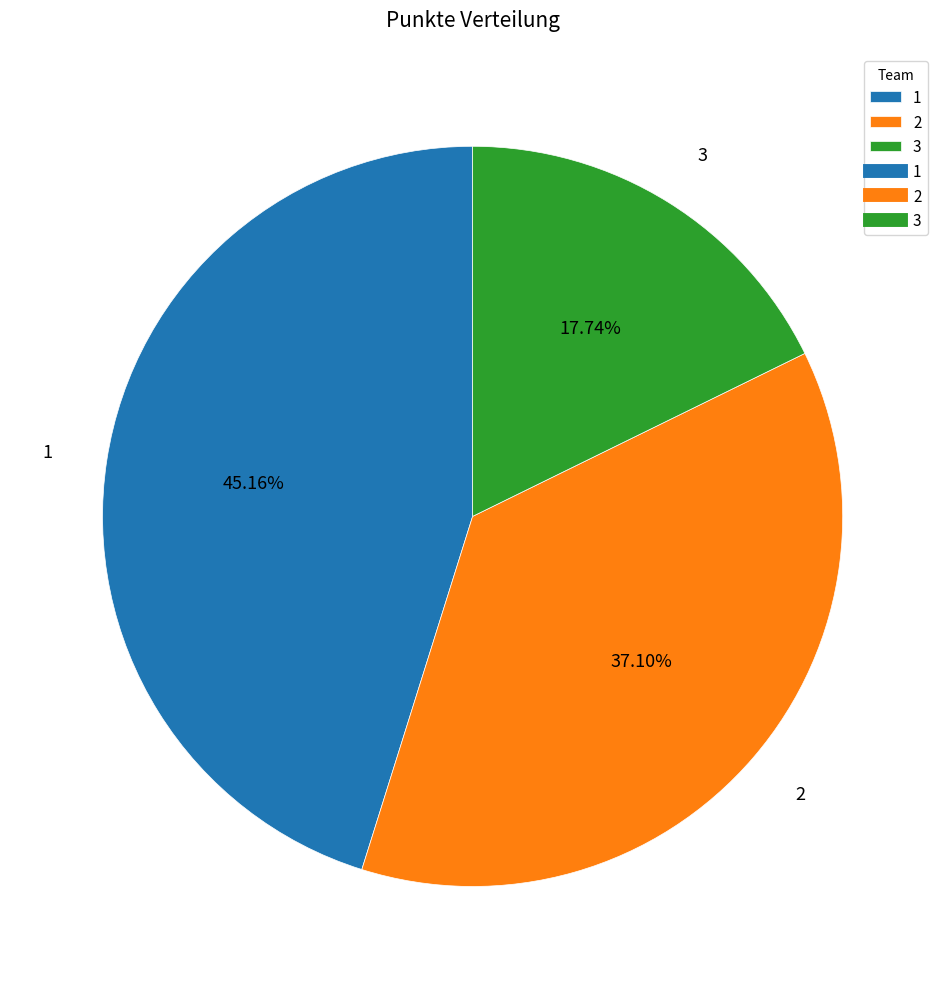

What is the smallest slice in the pie chart?

3